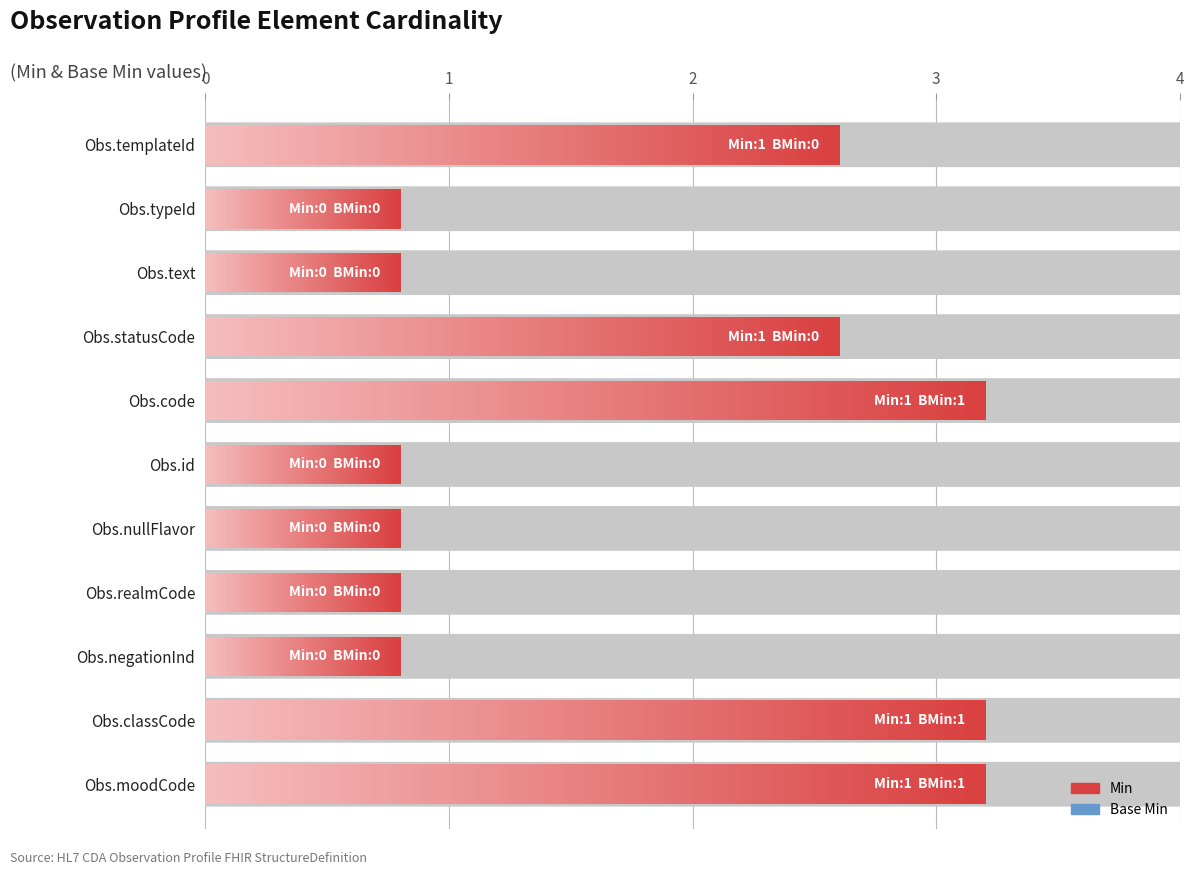

Rank the series at Observation.moodCode from highest to lowest value.

Min, Base Min